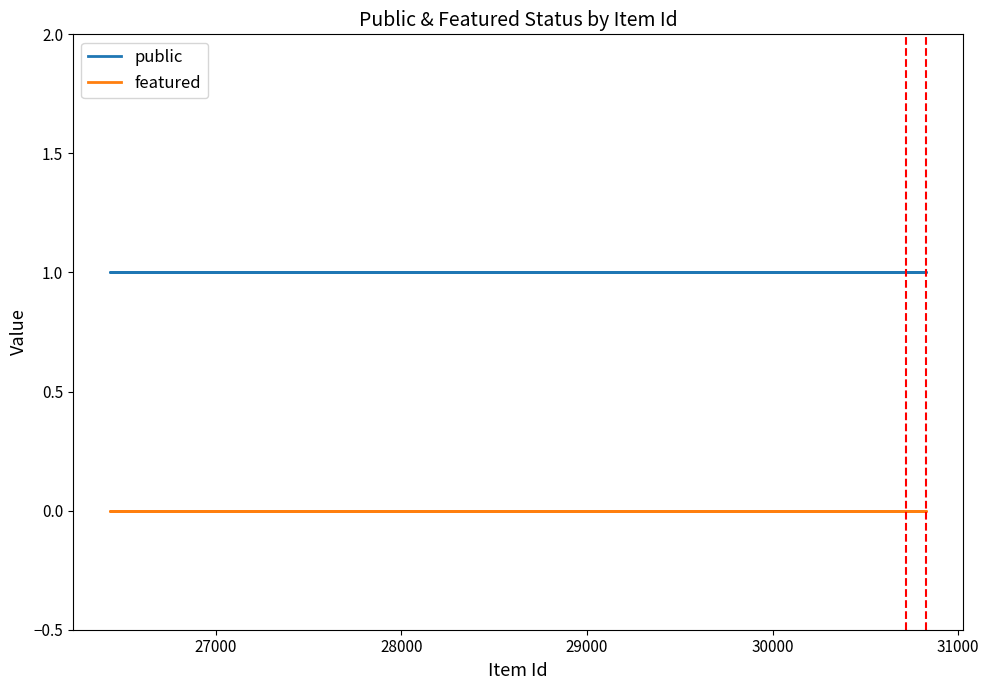

Which series has the largest range (max minus min)?

public